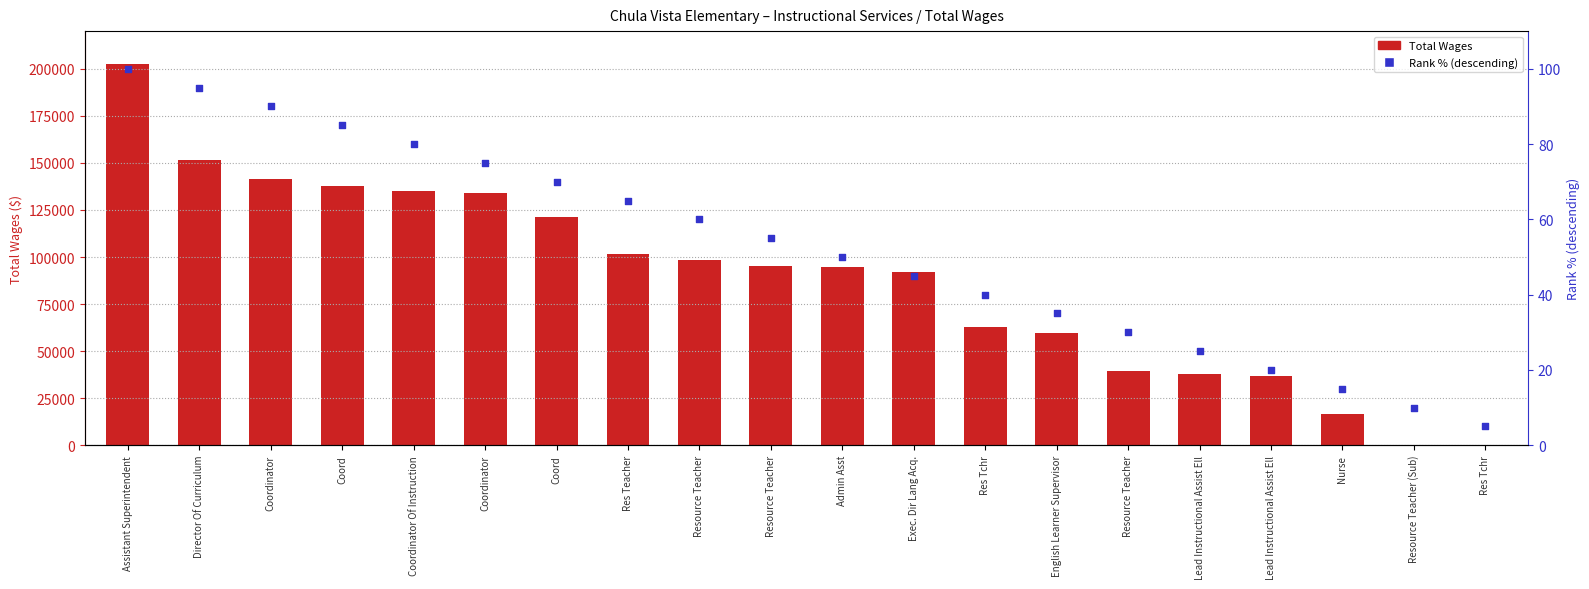

What is the total value across all series at Director Of Curriculum?

151711